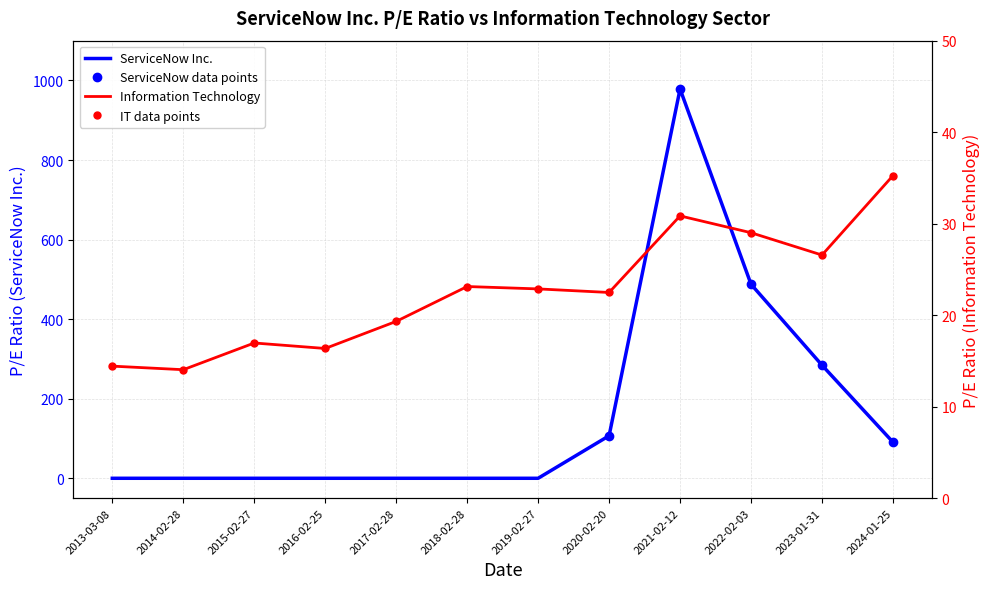

Is it true that ServiceNow Inc. equals 1516.6 at 2021-02-12?

False